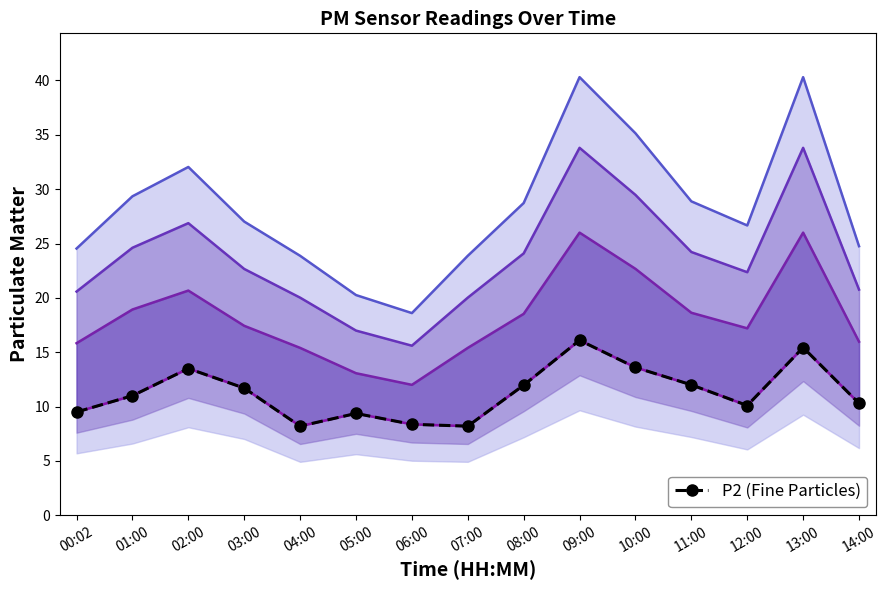

Between 13:00 and 03:00, which is larger?

13:00